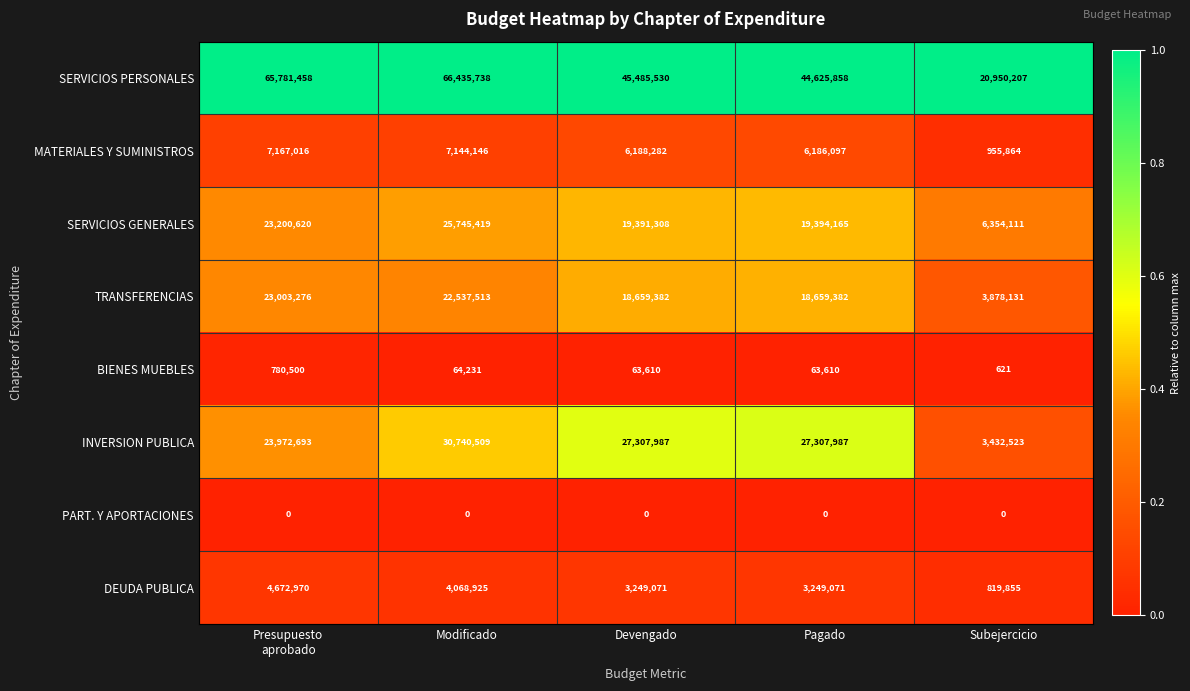

True or false: TRANSFERENCIAS has a value of 22537513 at Modificado.

True